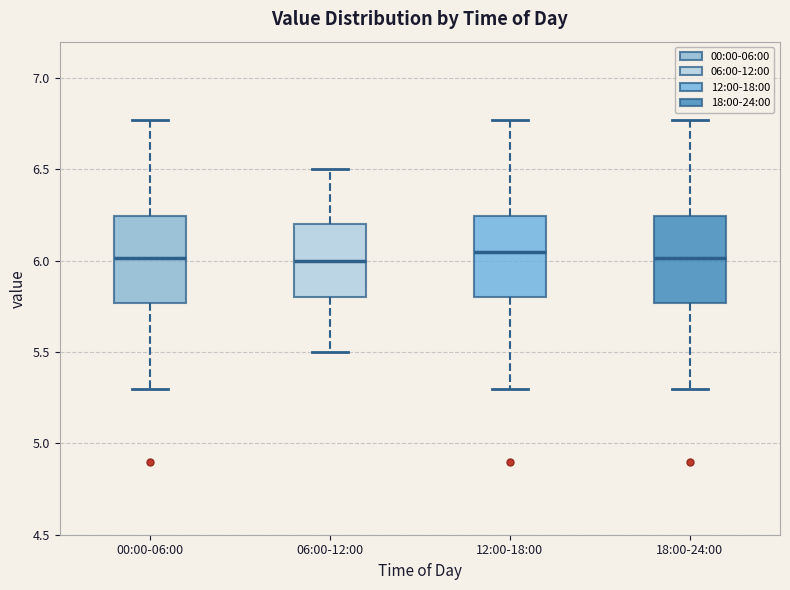

Reading left to right, read every box against the y-axis: the position of its median line, the range the box covers, and the ends of its whiskers. The values are not printed on the chart, so give them approximately, as read against the axis.

00:00-06:00: median 6.00, box 5.75 to 6.25, whiskers 5.30 to 6.75
06:00-12:00: median 6.00, box 5.80 to 6.20, whiskers 5.50 to 6.50
12:00-18:00: median 6.05, box 5.80 to 6.25, whiskers 5.30 to 6.75
18:00-24:00: median 6.00, box 5.75 to 6.25, whiskers 5.30 to 6.75